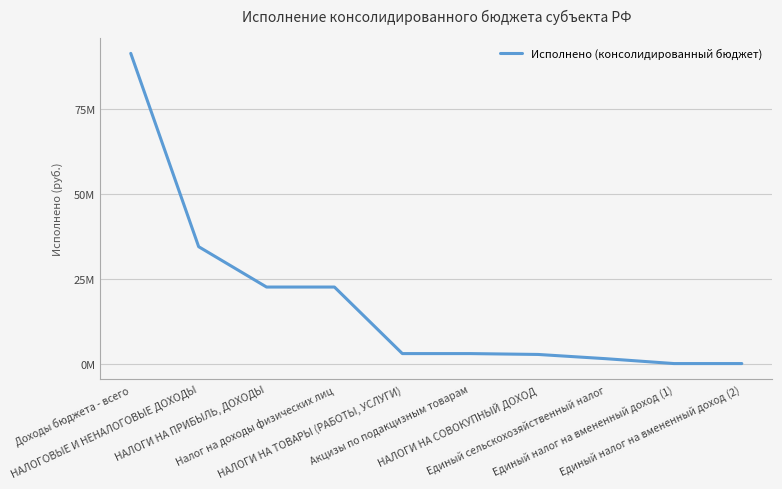

Is this an area chart (filled region under the line)?

No